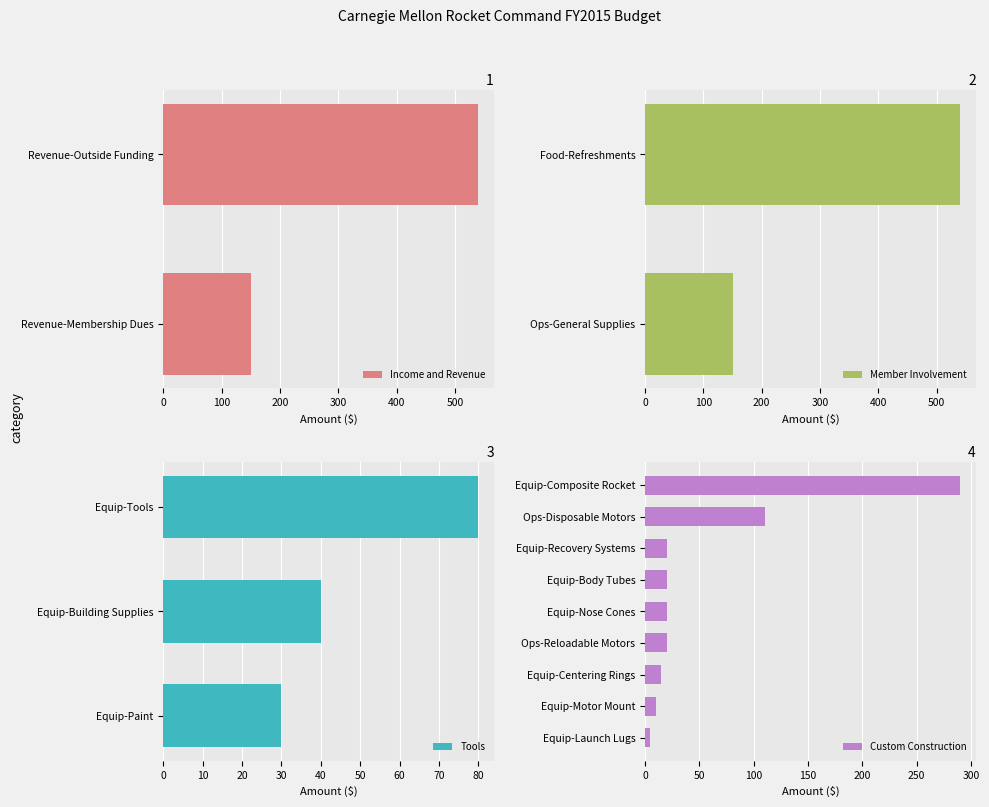

What is the minimum value shown in the chart?

5